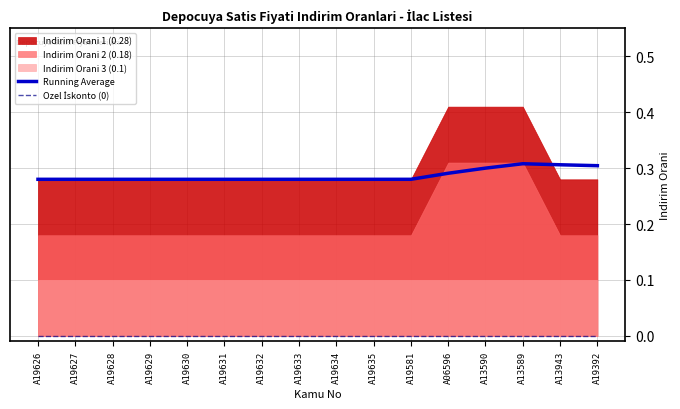

True or false: Running Average has a value of 0.3 at A13590.

True